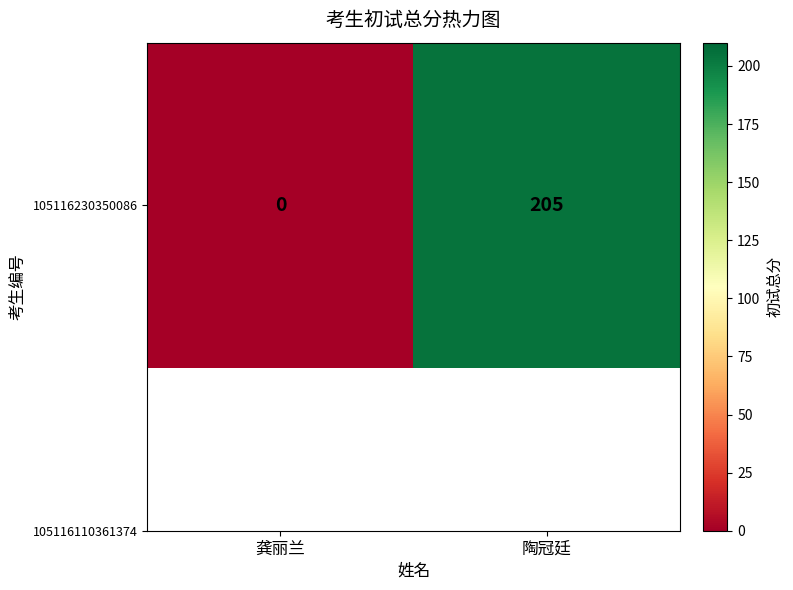

List the labels in order of value, smallest first.

龚丽兰, 陶冠廷